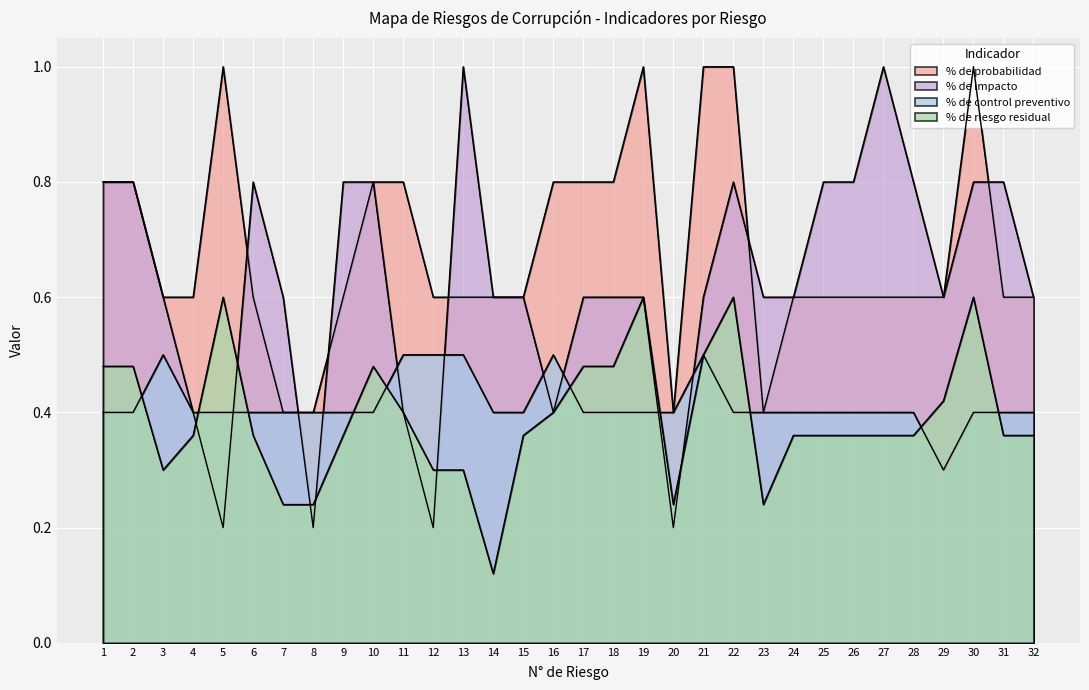

Count the number of data series in this chart.

4